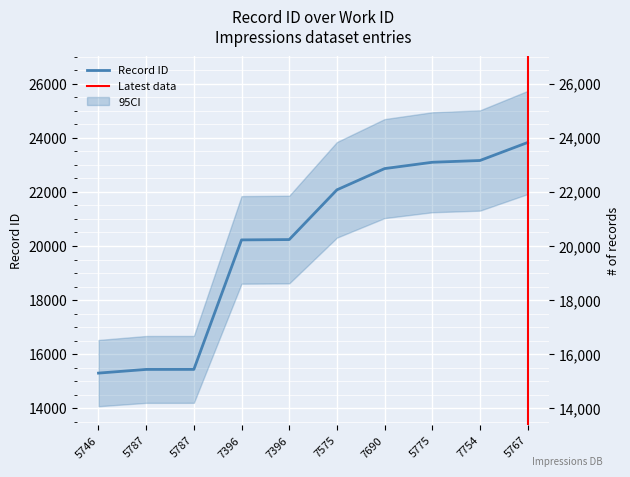

True or false: the data shows 8872 at 5746.

False